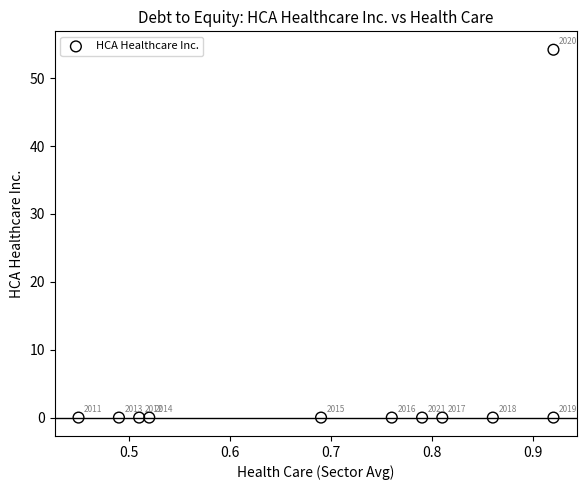

What is the average Y value?

4.9